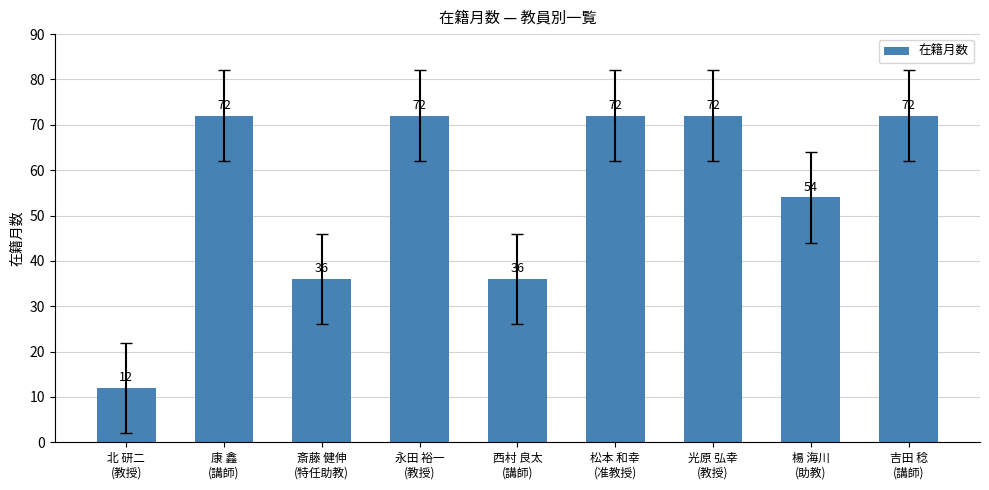

What is the sum of all values?

498